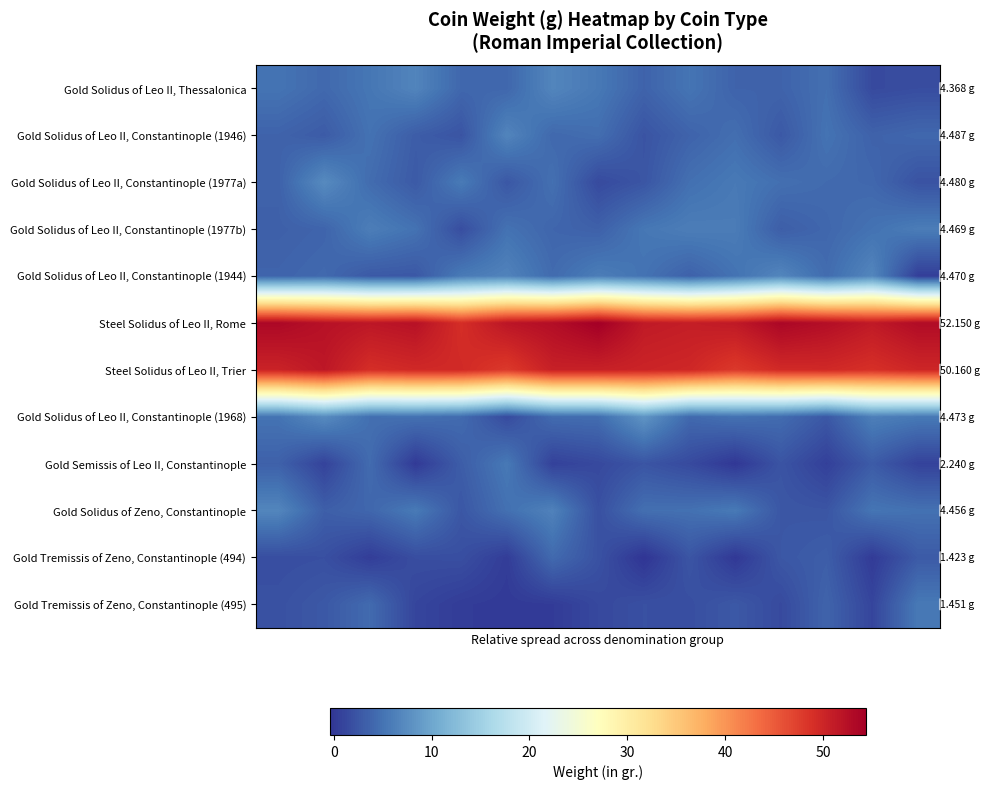

What is the smallest value displayed?

-0.4